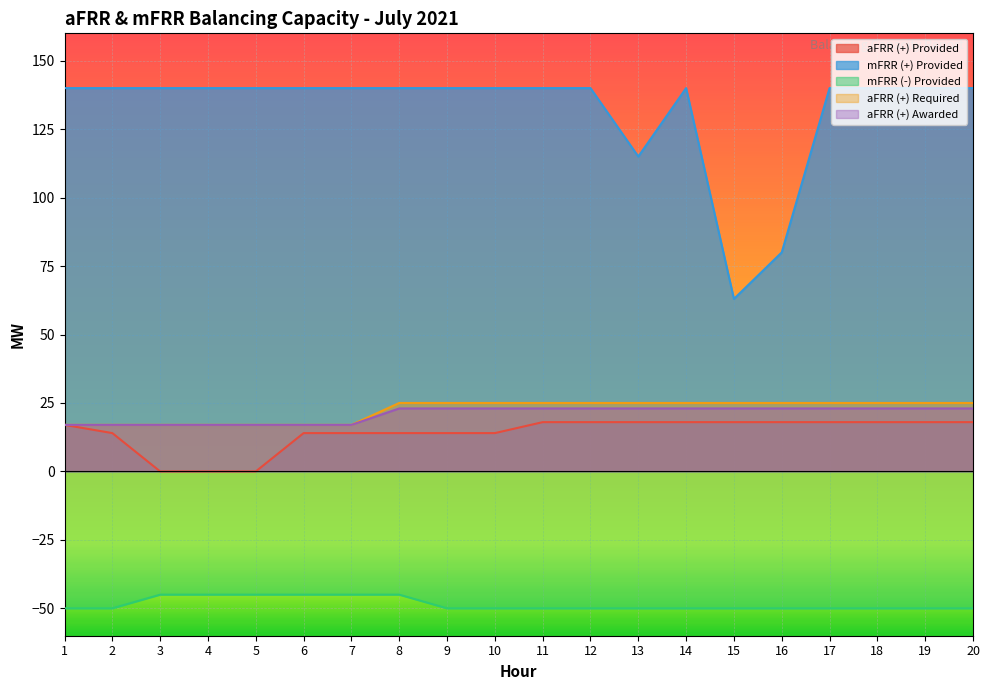

What are all the series names shown in the legend?

aFRR (+) Provided, mFRR (+) Provided, mFRR (-) Provided, aFRR (+) Required, aFRR (+) Awarded